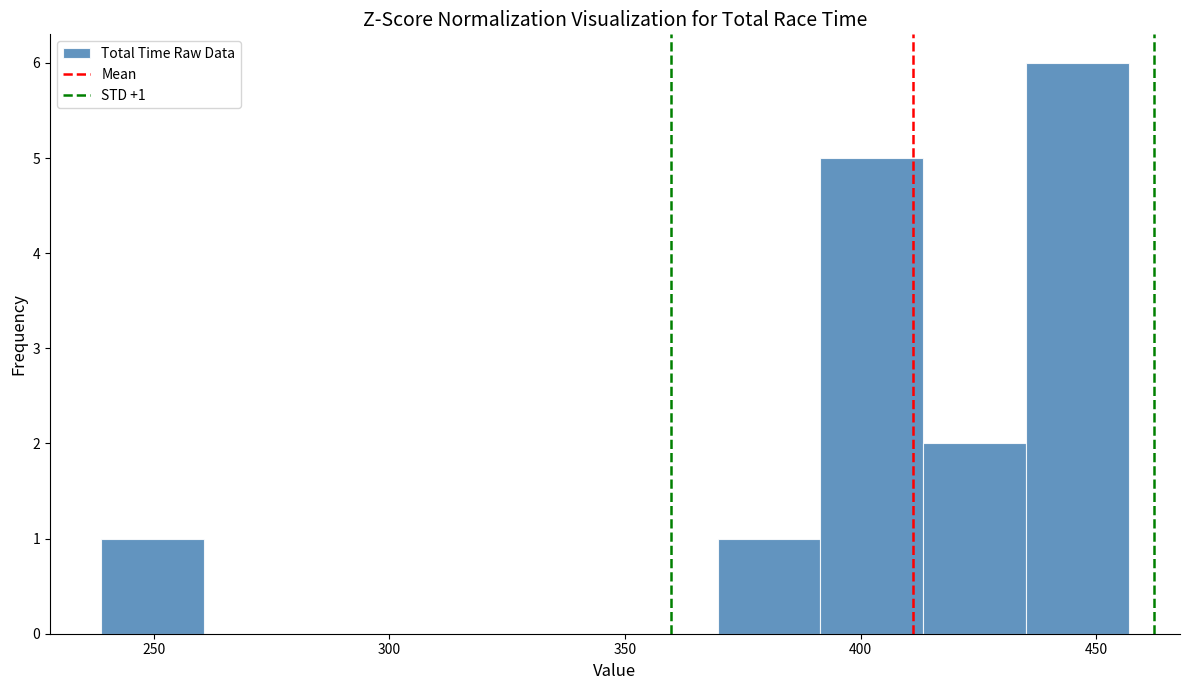

Over which range of the x-axis is the bar tallest?

435 to 455